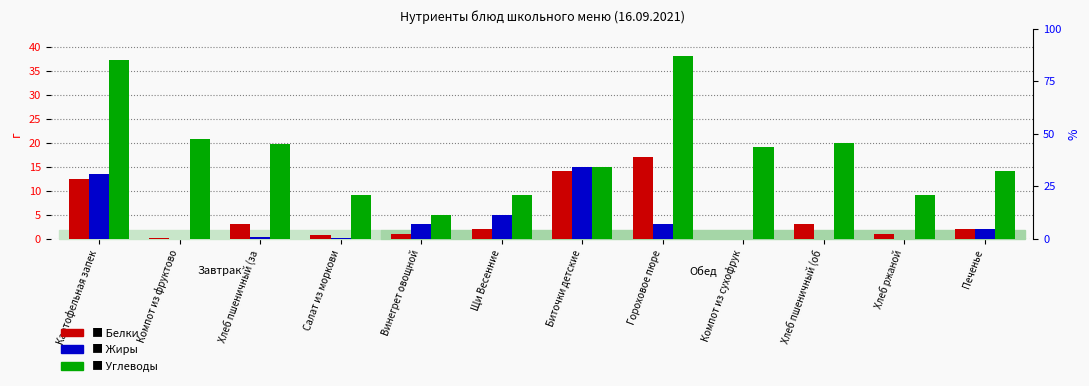

Which series changed the most between Биточки детские and Компот из сухофрук?

Жиры